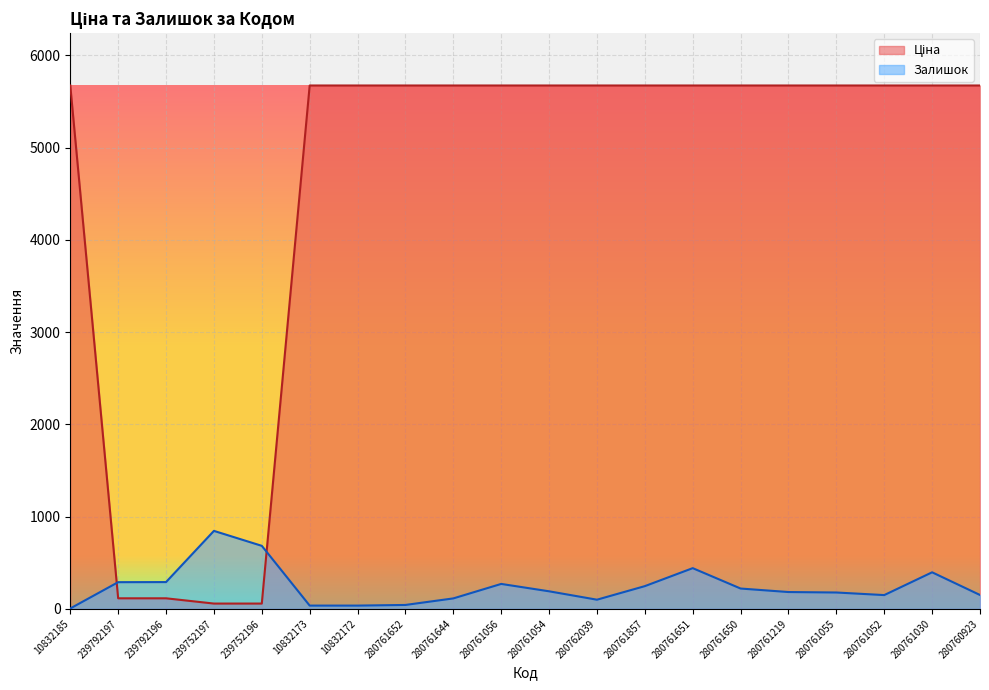

In Залишок, how many points are higher than both neighbors (excluding endpoints)?

4